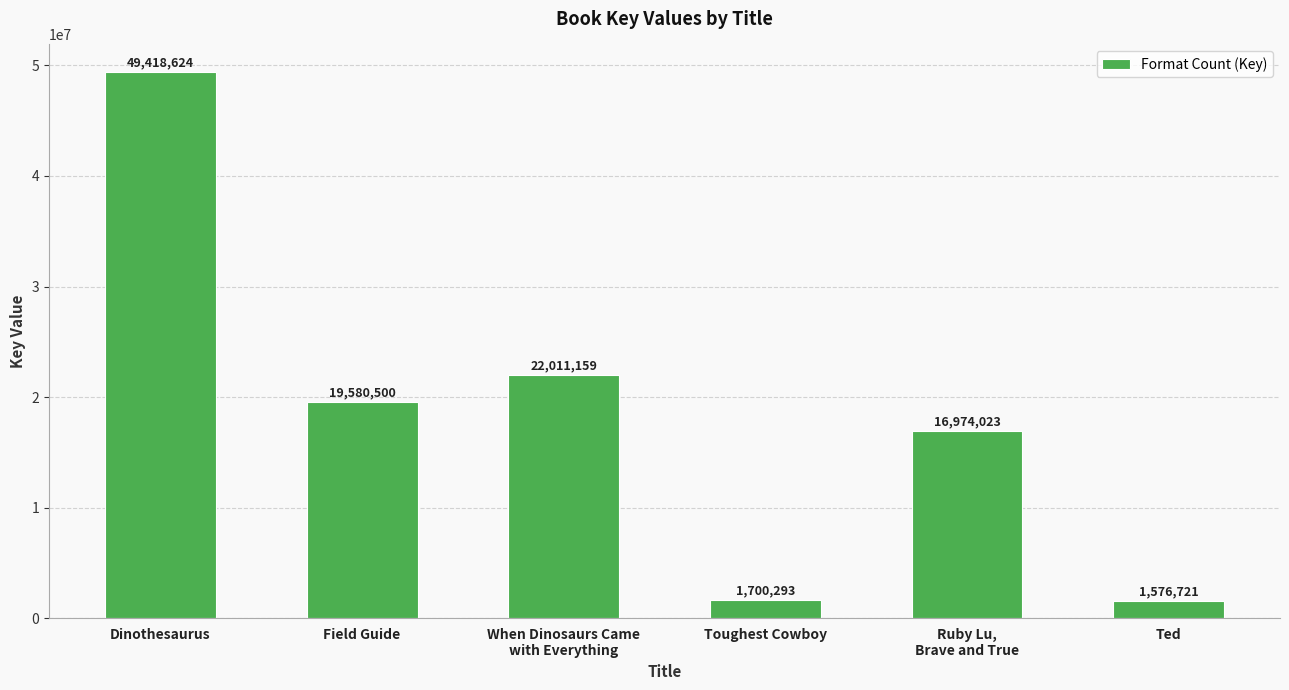

Approximately how many times larger is the value at When Dinosaurs Came
with Everything compared to Field Guide?

1.1